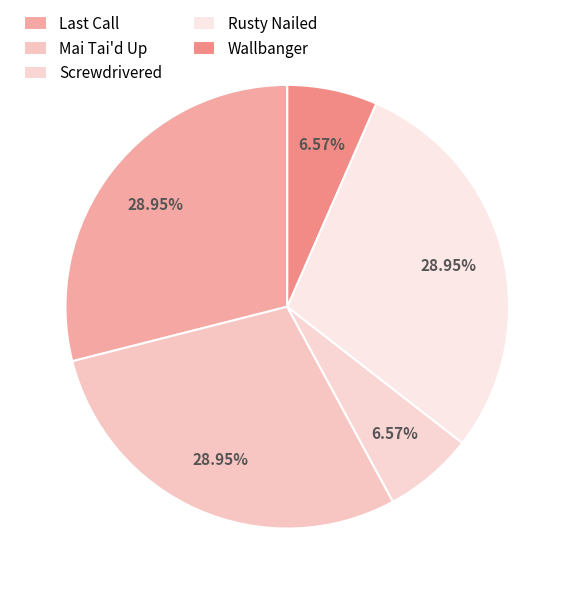

How many segments does this pie chart have?

5